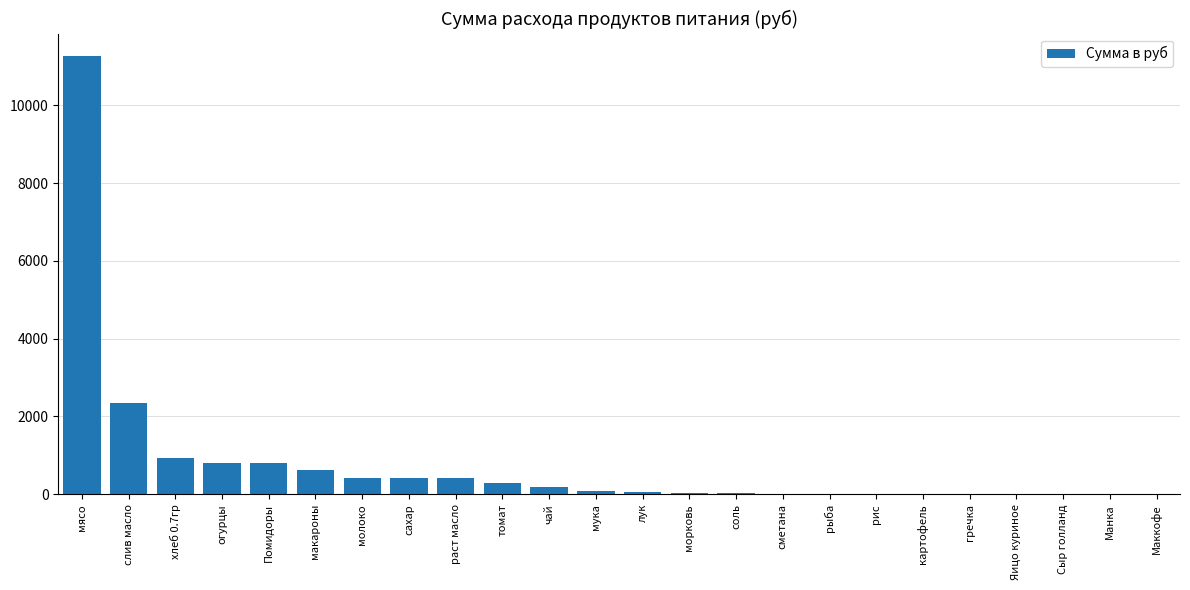

What is the average value?

780.8